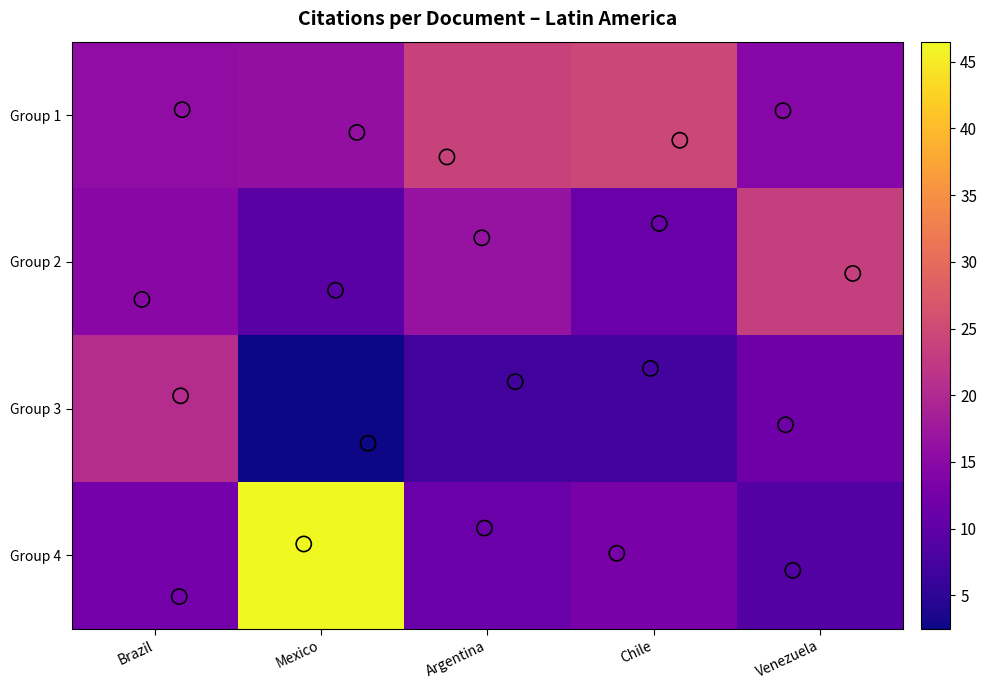

Reading right to left, list all the values displayed in this chart.

Group 1: Venezuela=14.7	Chile=24.6	Argentina=23.9	Mexico=15.9	Brazil=15.6
Group 2: Venezuela=23.3	Chile=11.4	Argentina=16.4	Mexico=9.4	Brazil=15.0
Group 3: Venezuela=11.9	Chile=7.3	Argentina=7.0	Mexico=2.5	Brazil=20.6
Group 4: Venezuela=9.0	Chile=13.0	Argentina=11.3	Mexico=46.5	Brazil=12.4